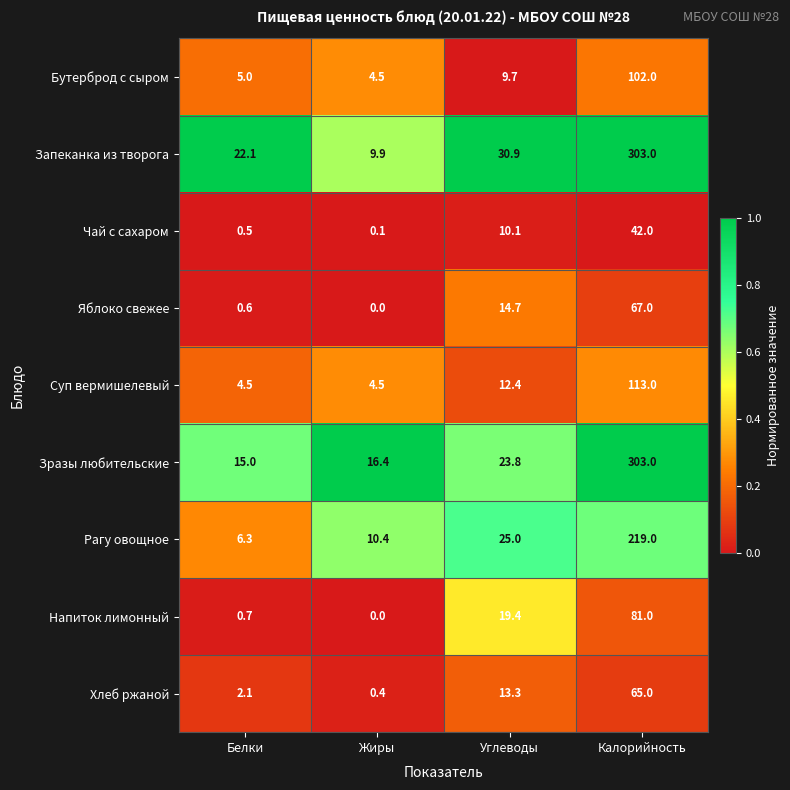

How many data points does each series have?

4